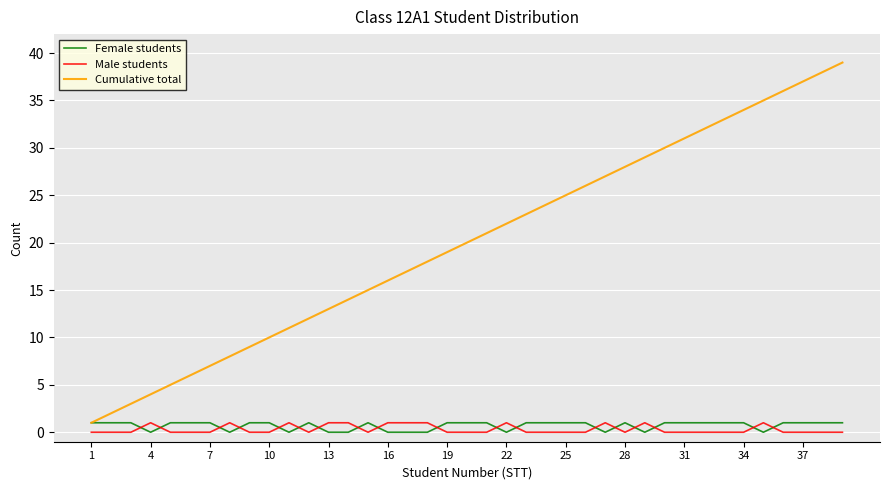

True or false: Male students and Cumulative total intersect in this chart.

False